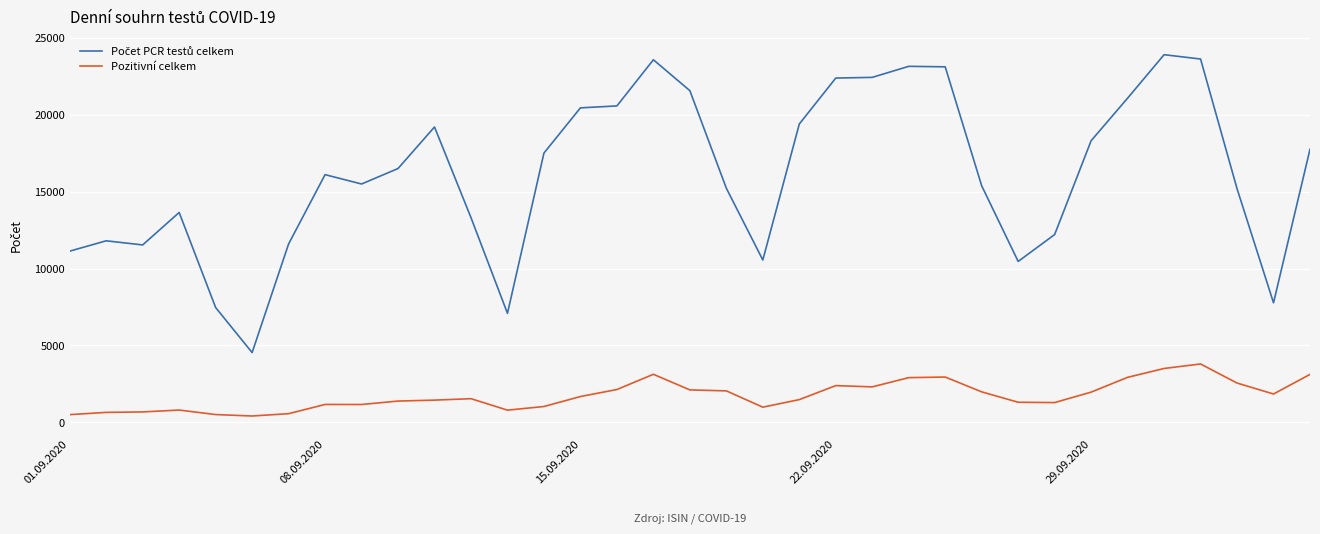

What is the difference between the maximum and minimum values in the Pozitivní celkem series?

3385